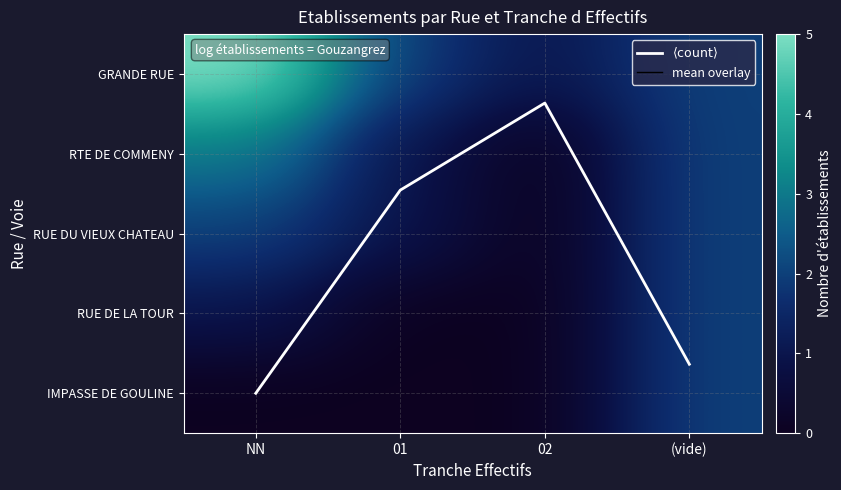

What is the average value of the $\langle \mathrm{count} \rangle$ series?

2.4